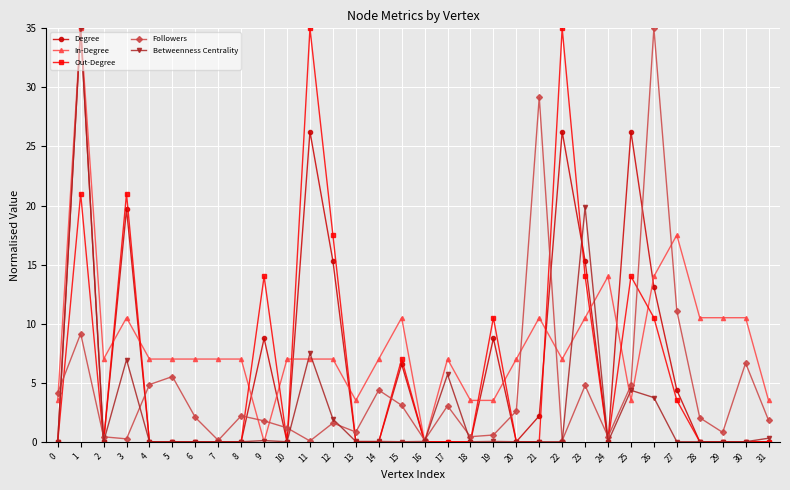

Which series has the largest total across all categories?

In-Degree